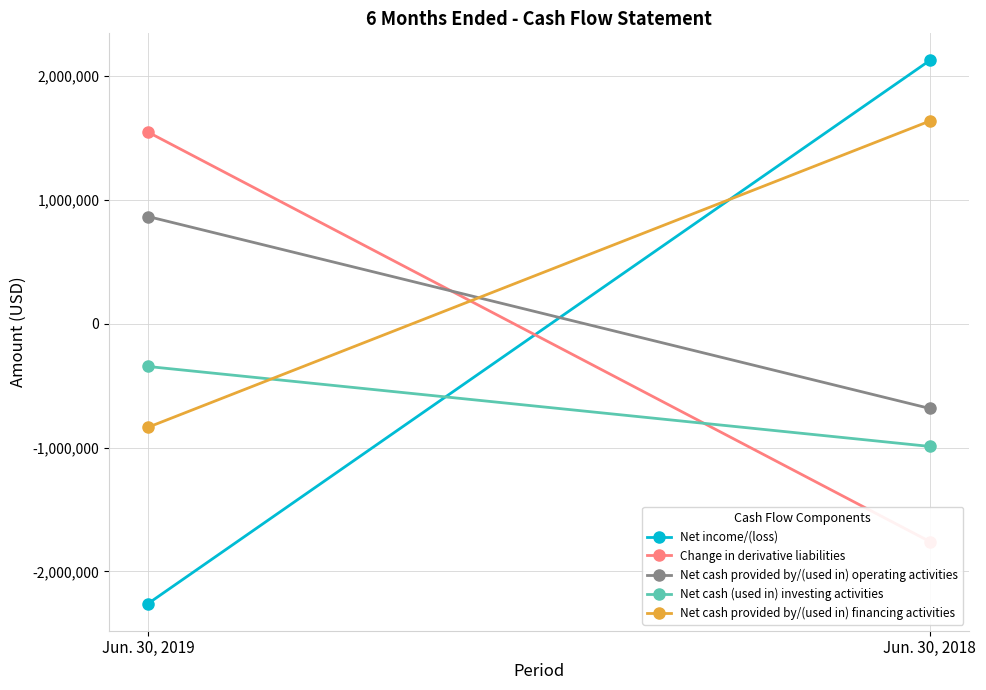

Reading left to right, extract all data points from this chart.

Net income/(loss): -2259134	2123264
Change in derivative liabilities: 1544875	-1758413
Net cash provided by/(used in) operating activities: 864021	-684517
Net cash (used in) investing activities: -346042	-990976
Net cash provided by/(used in) financing activities: -836356	1634454